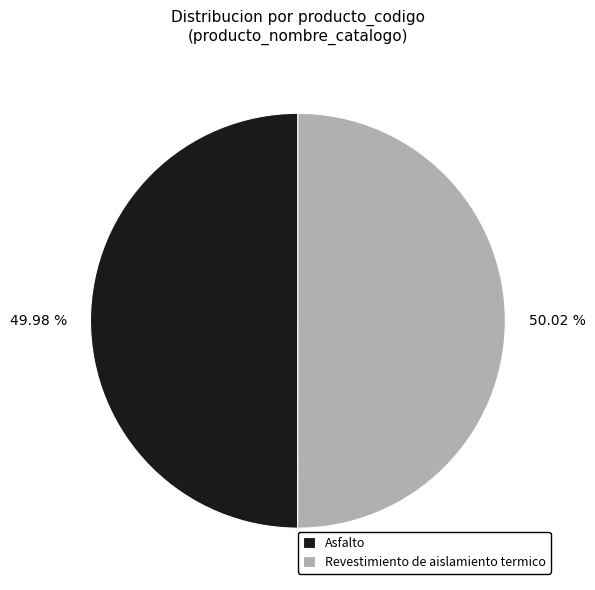

What is the ratio of the value at Revestimiento de aislamiento termico to the value at Asfalto?

1.0